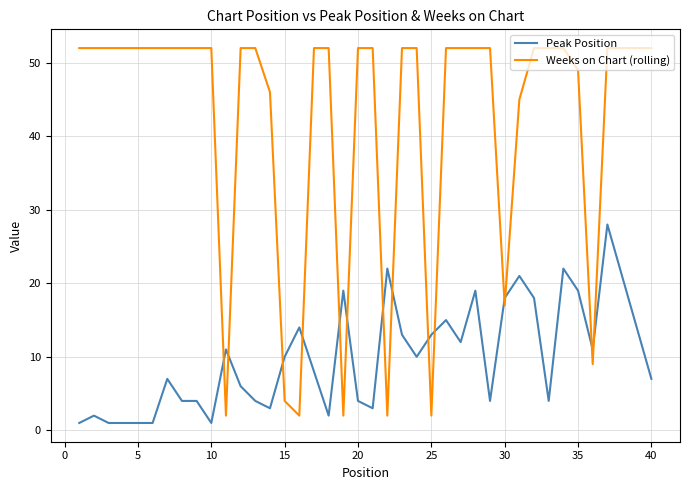

Is this an area chart (filled region under the line)?

No